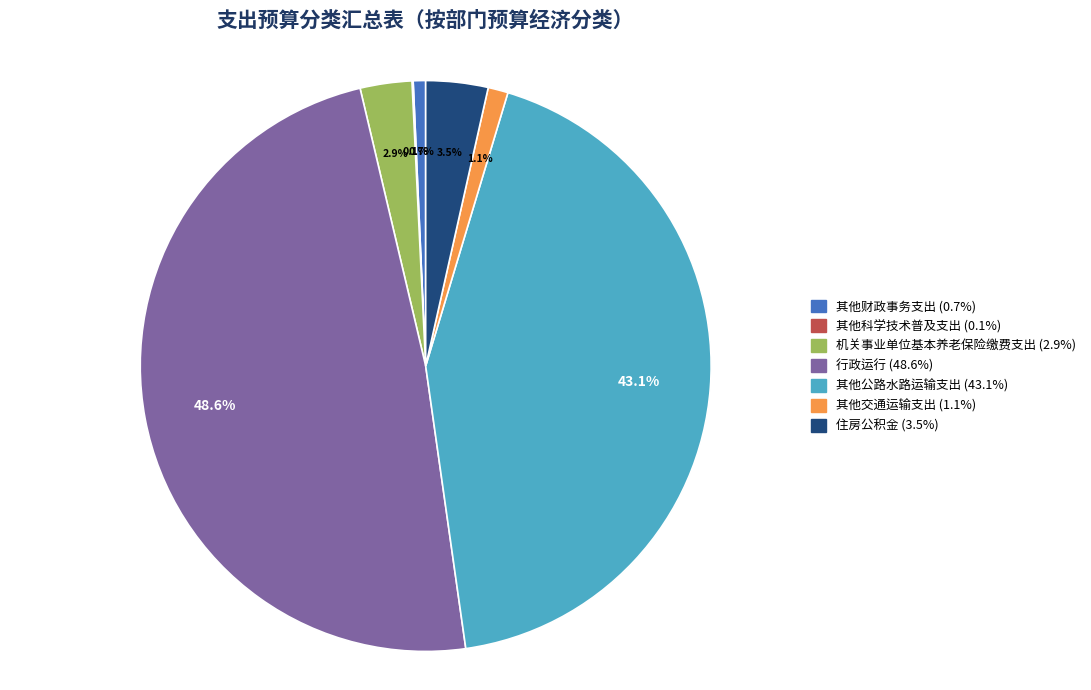

To the nearest percent, what percentage of the pie is 机关事业单位基本养老保险缴费支出?

3%